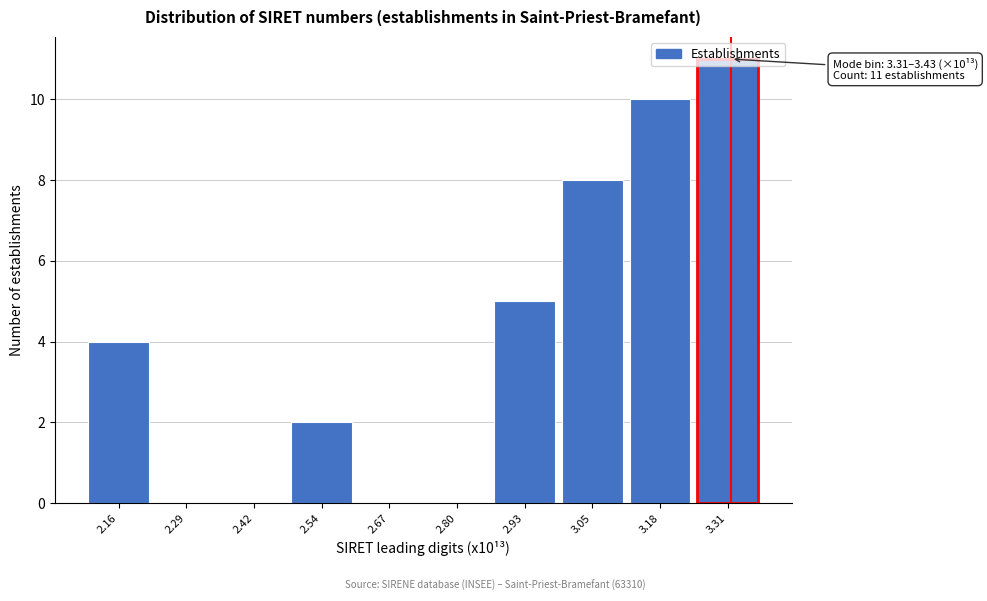

Which label corresponds to the largest value in the chart?

3.31